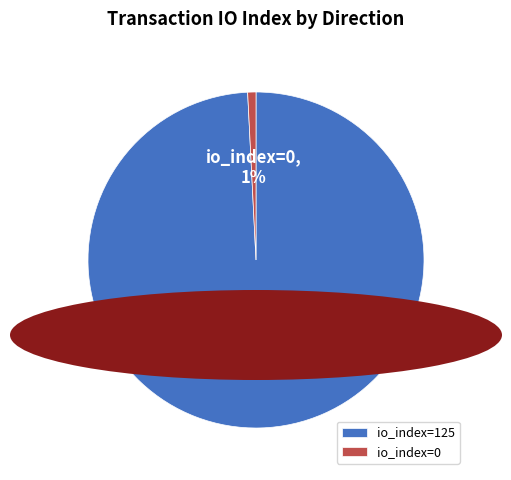

The io_index=125 slice represents 99% of the pie. True or false?

True